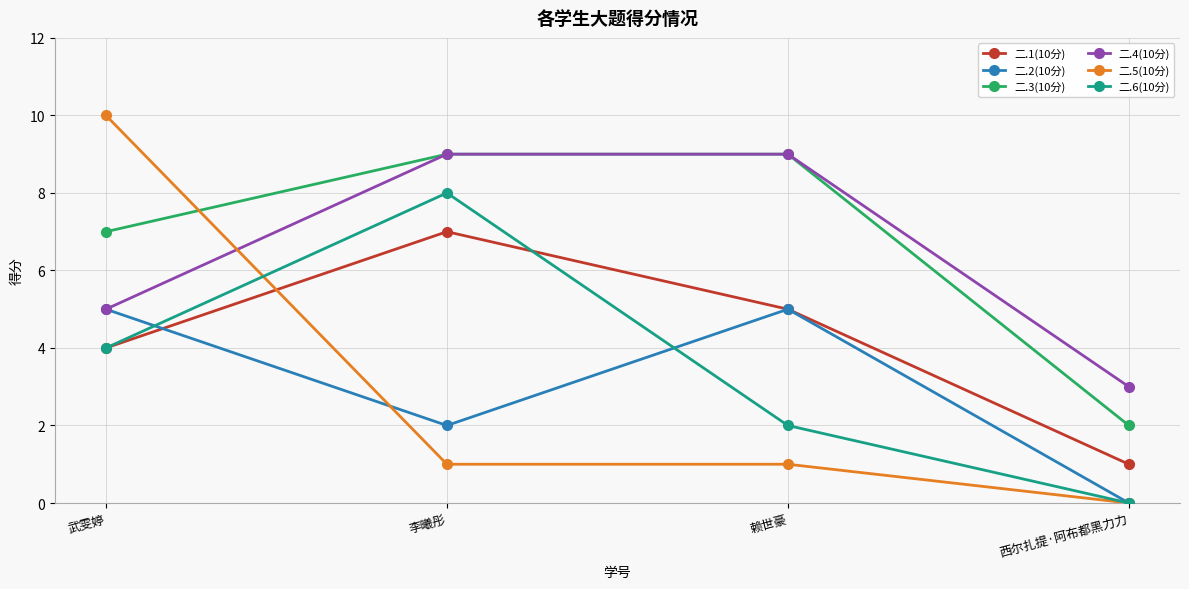

At which label is 二.1(10分) closest to 4?

武雯婷